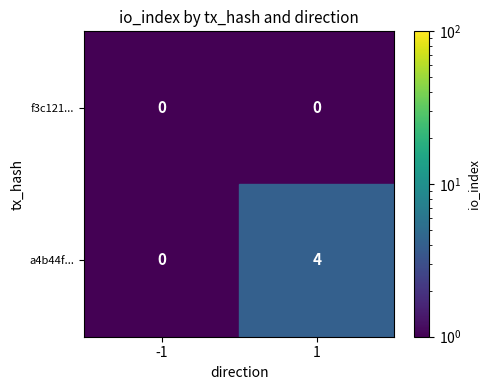

Between -1 and 1, which series saw the biggest shift?

a4b44f...